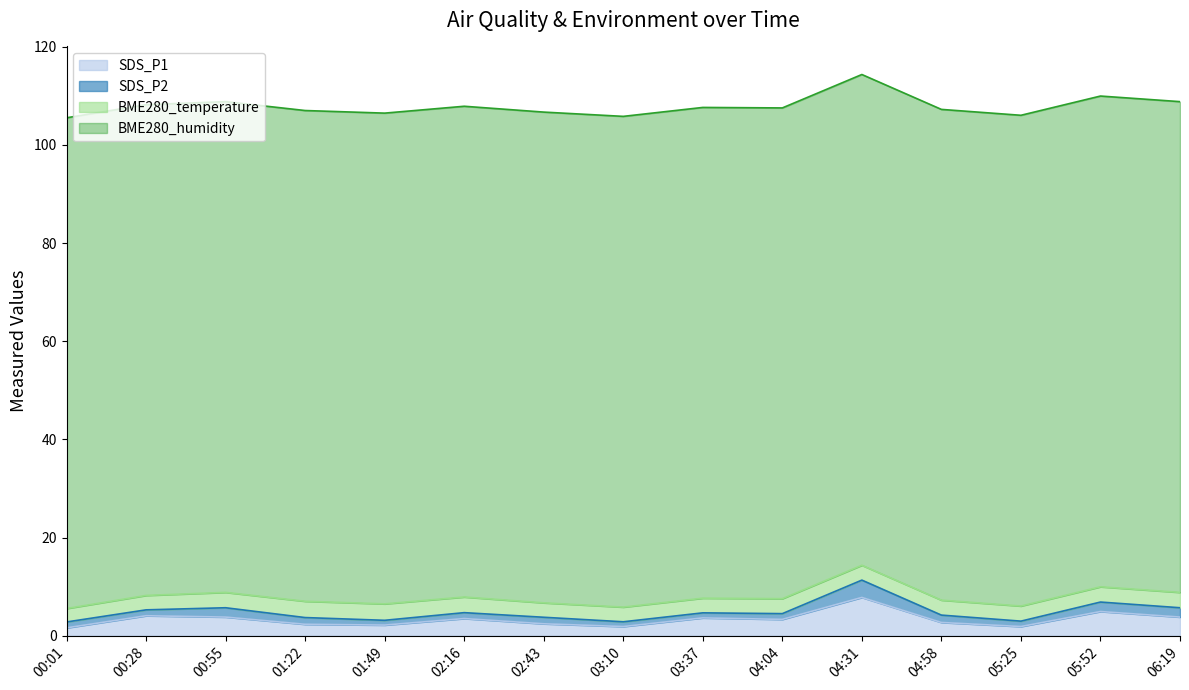

Reading left to right, what are all the values shown in this chart?

SDS_P1: 00:01=1.6	00:28=4.1	00:55=3.8	01:22=2.3	01:49=2.2	02:16=3.5	02:43=2.4	03:10=1.9	03:37=3.6	04:04=3.3	04:31=7.8	04:58=2.7	05:25=1.9	05:52=4.9	06:19=3.8
SDS_P2: 00:01=1.2	00:28=1.2	00:55=1.9	01:22=1.4	01:49=1.0	02:16=1.2	02:43=1.3	03:10=1.0	03:37=1.0	04:04=1.2	04:31=3.5	04:58=1.5	05:25=1.1	05:52=1.9	06:19=1.9
BME280_temperature: 00:01=2.7	00:28=2.9	00:55=3.1	01:22=3.3	01:49=3.4	02:16=3.2	02:43=2.9	03:10=3.0	03:37=3.0	04:04=3.0	04:31=3.0	04:58=3.0	05:25=3.1	05:52=3.1	06:19=3.1
BME280_humidity: 00:01=100.0	00:28=100.0	00:55=100.0	01:22=100.0	01:49=100.0	02:16=100.0	02:43=100.0	03:10=100.0	03:37=100.0	04:04=100.0	04:31=100.0	04:58=100.0	05:25=100.0	05:52=100.0	06:19=100.0